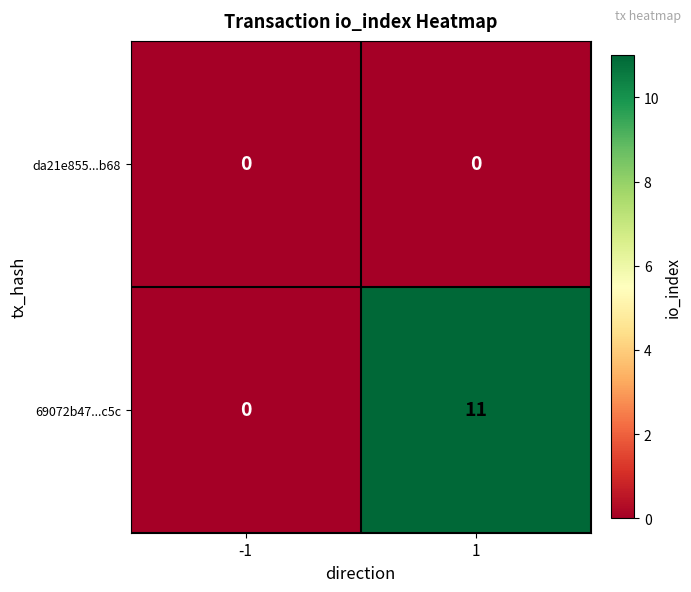

Reading left to right, transcribe all the data shown in this chart.

da21e855...b68: -1=0	1=0
69072b47...c5c: -1=0	1=11